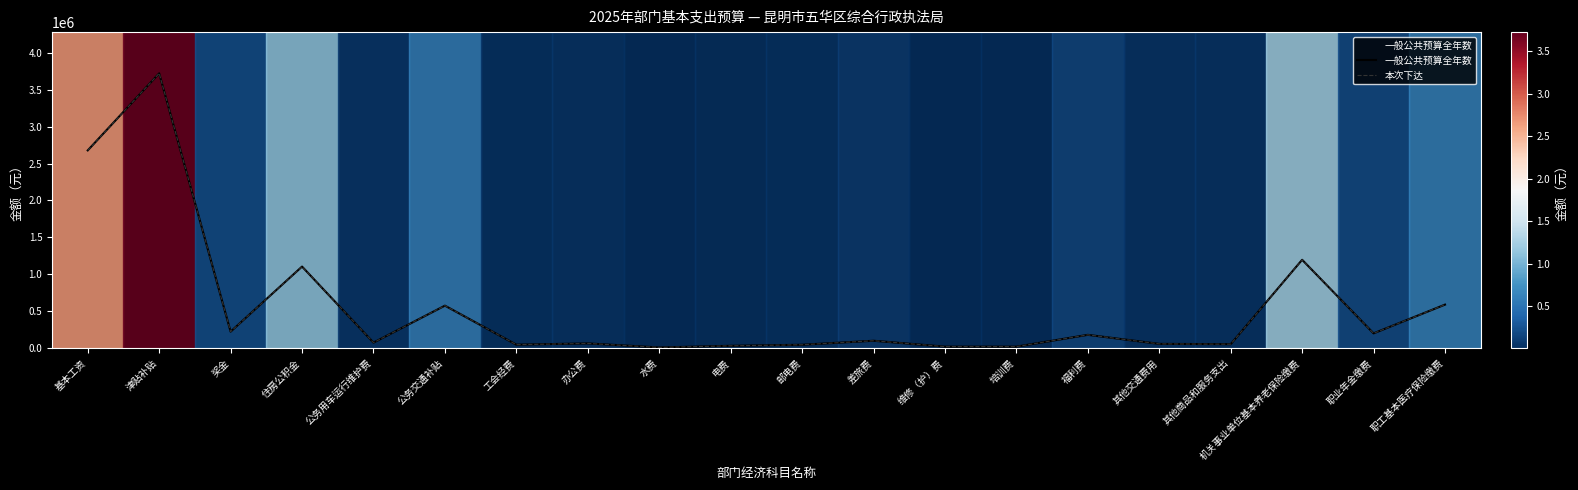

True or false: 一般公共预算全年数 has more than 0 points higher than both neighbors.

True